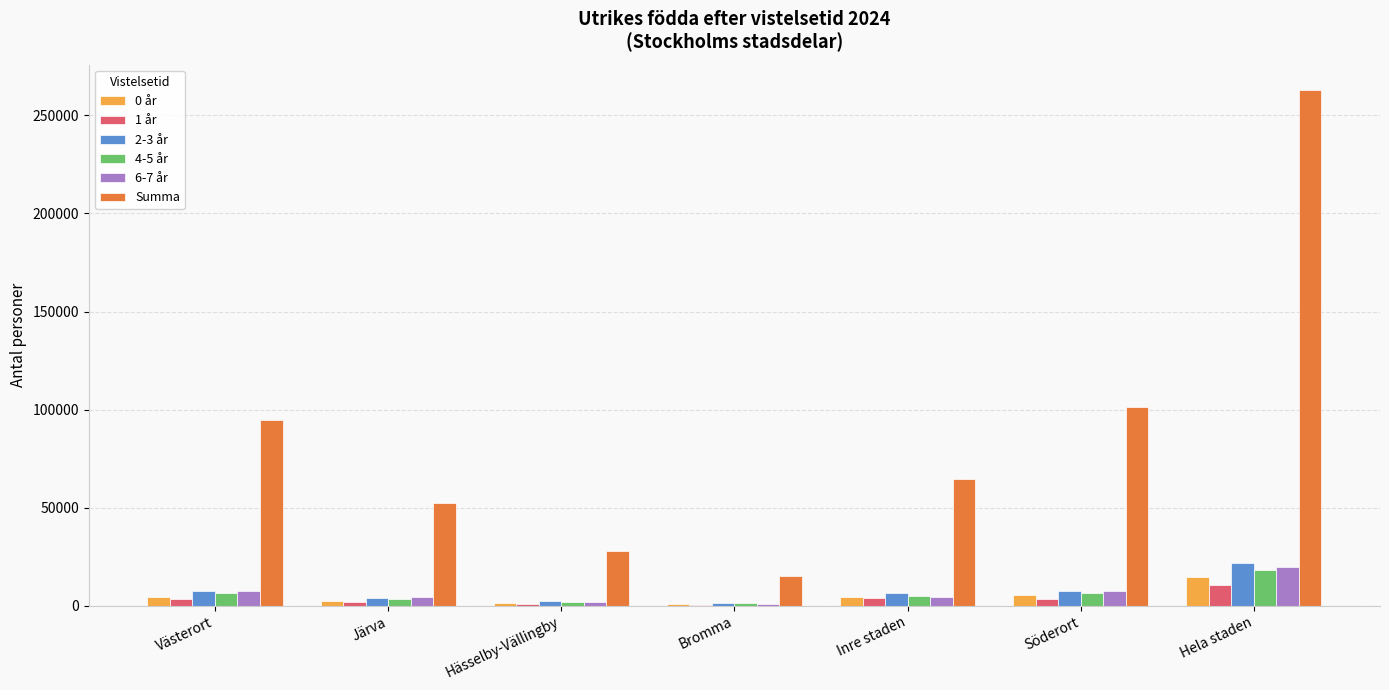

The 4-5 år series shows 1153 at Bromma. True or false?

True